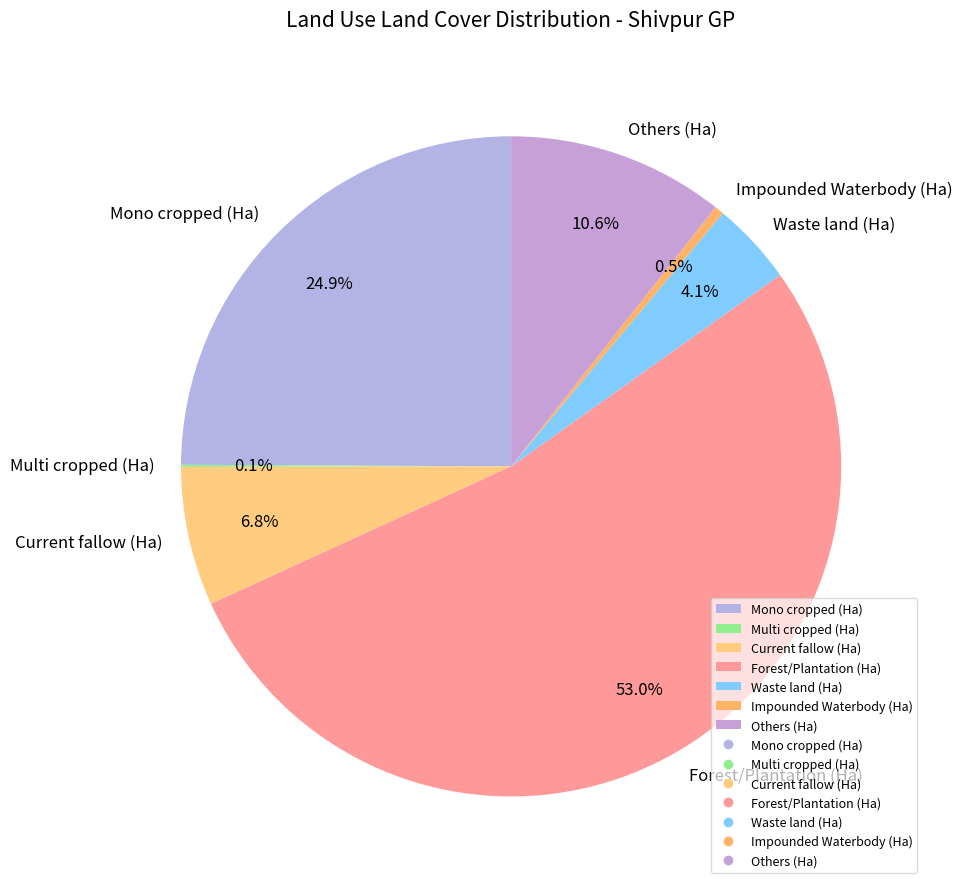

Which category has the biggest portion of the pie?

Forest/Plantation (Ha)